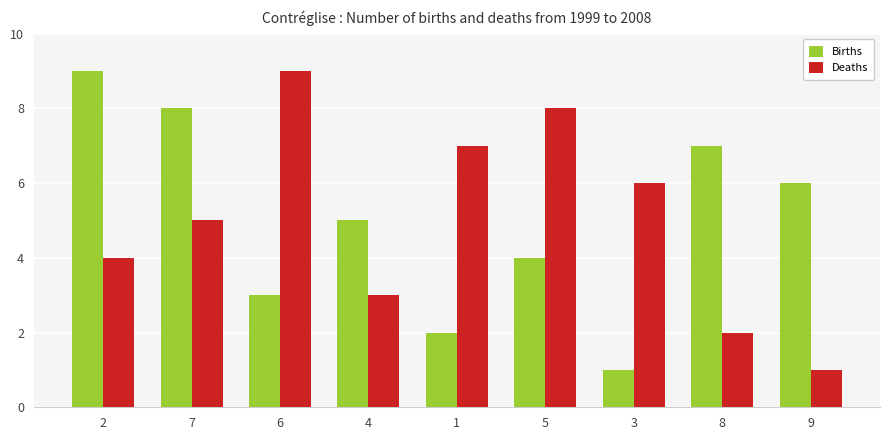

What is the total value across all series at 6?

12